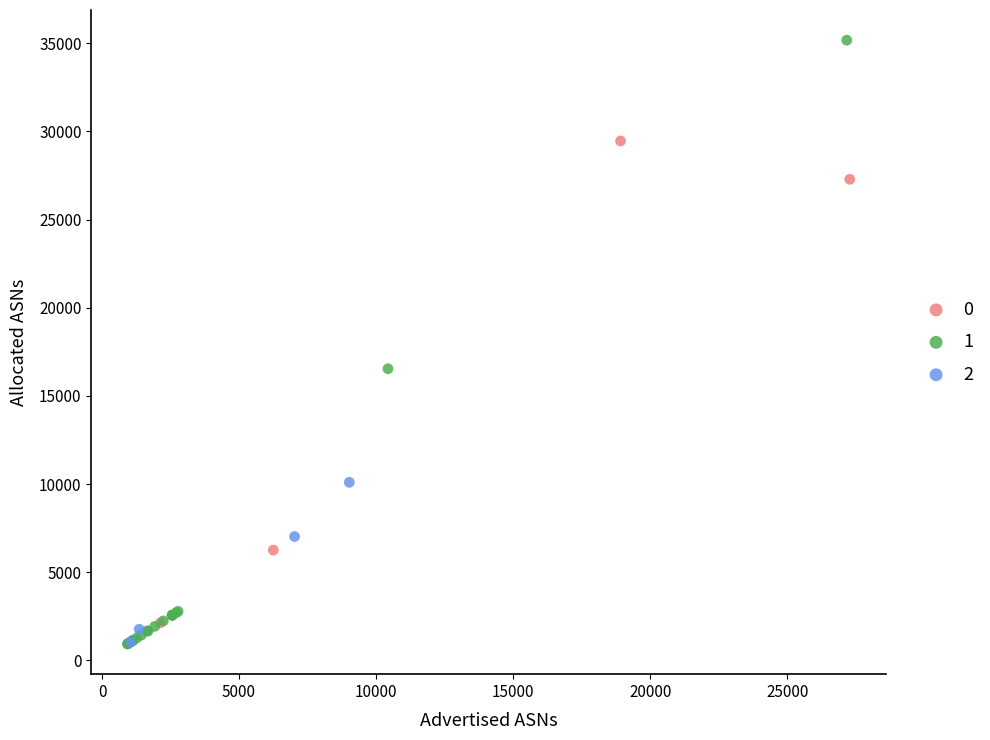

What are all the series names shown in the legend?

0, 1, 2